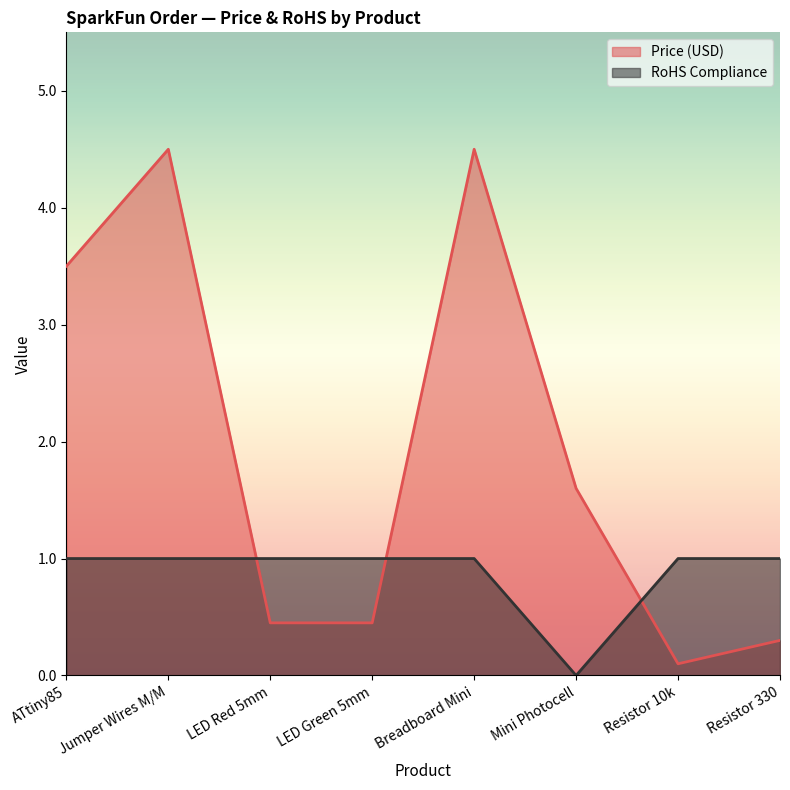

What is the approximate value of Price (USD) at LED Green 5mm?

0.5